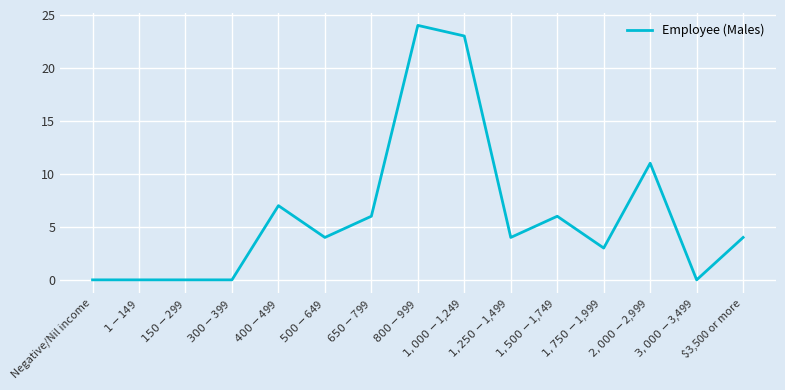

What is the greatest value displayed?

24